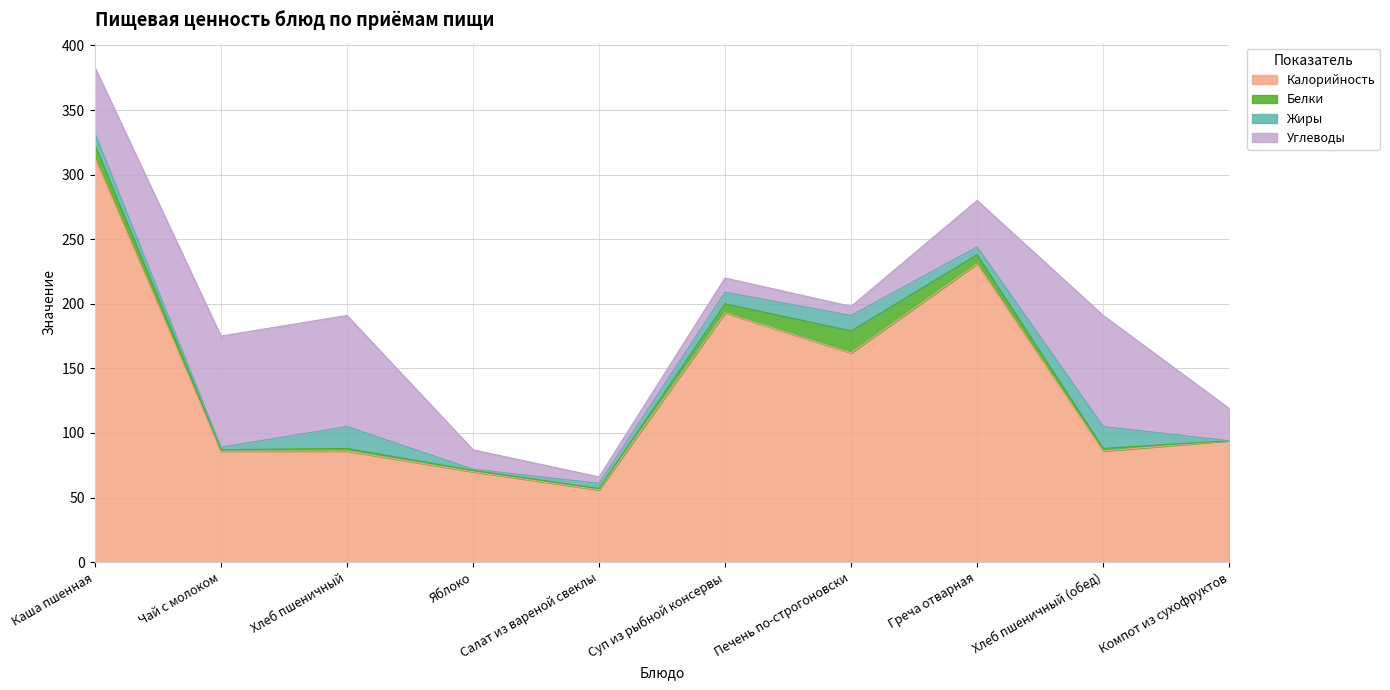

What is the total value across all series at Хлеб пшеничный (обед)?

191